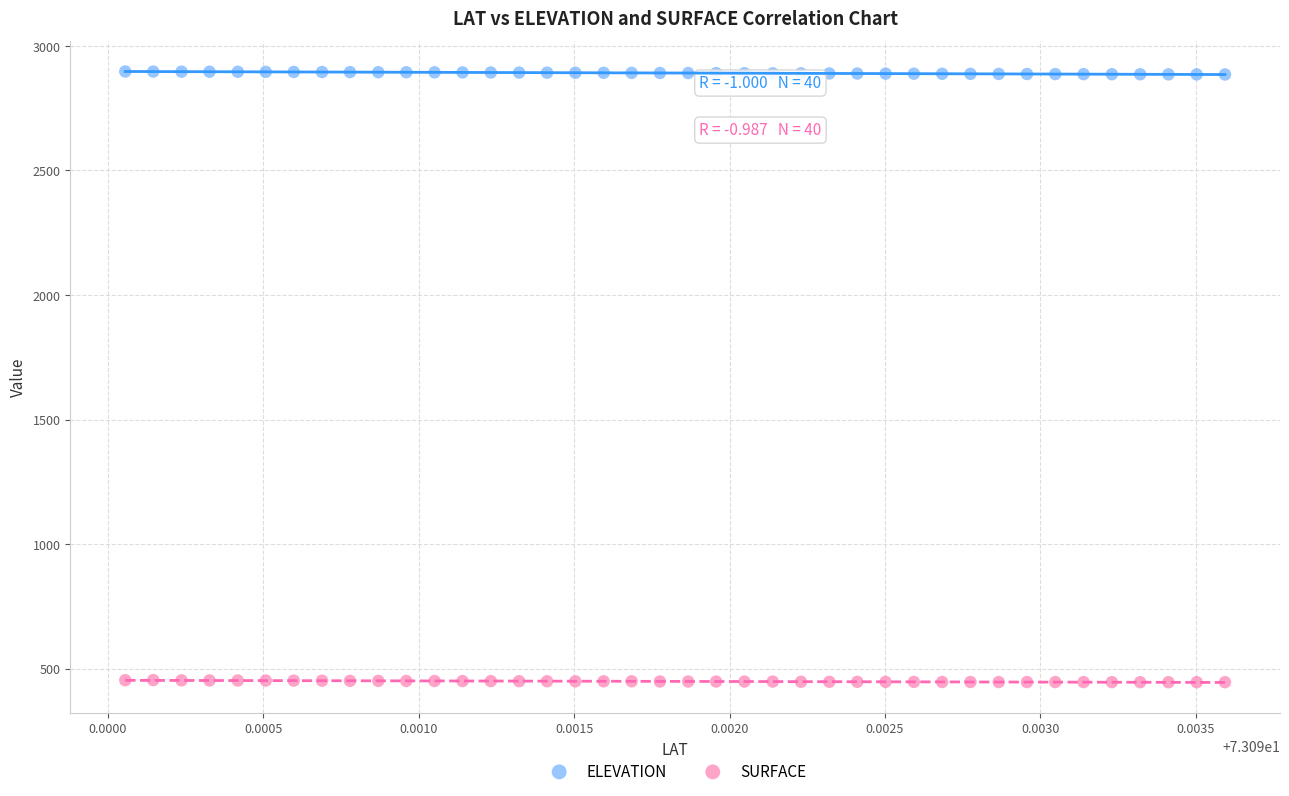

Which series contains the highest Y value?

ELEVATION